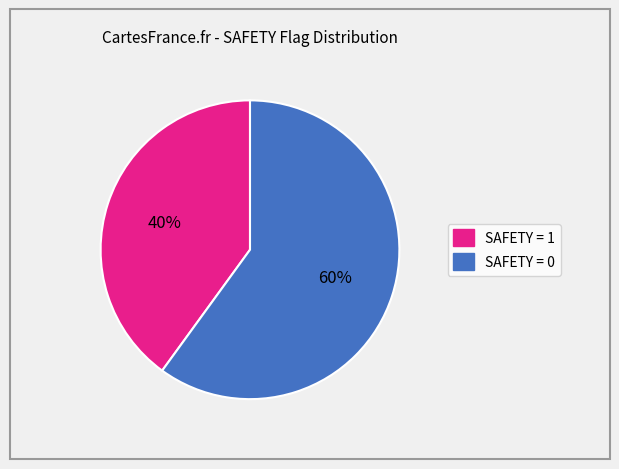

How many slices are in this pie chart?

2